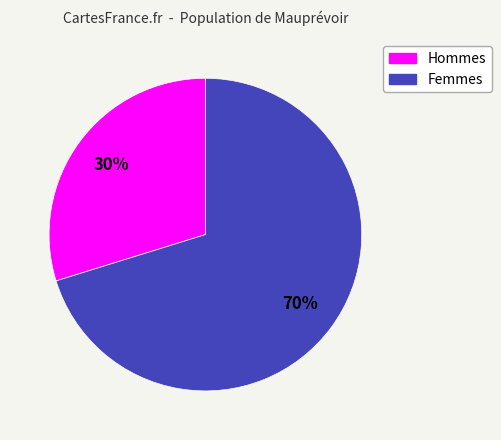

Rank the categories by value from highest to lowest.

Femmes, Hommes